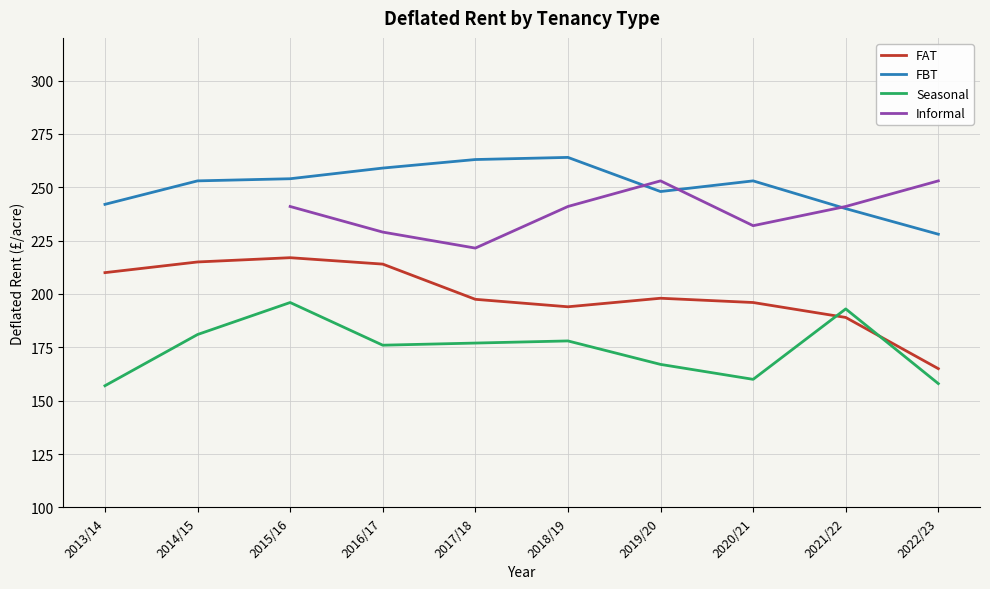

What is the average value of the Informal series?

238